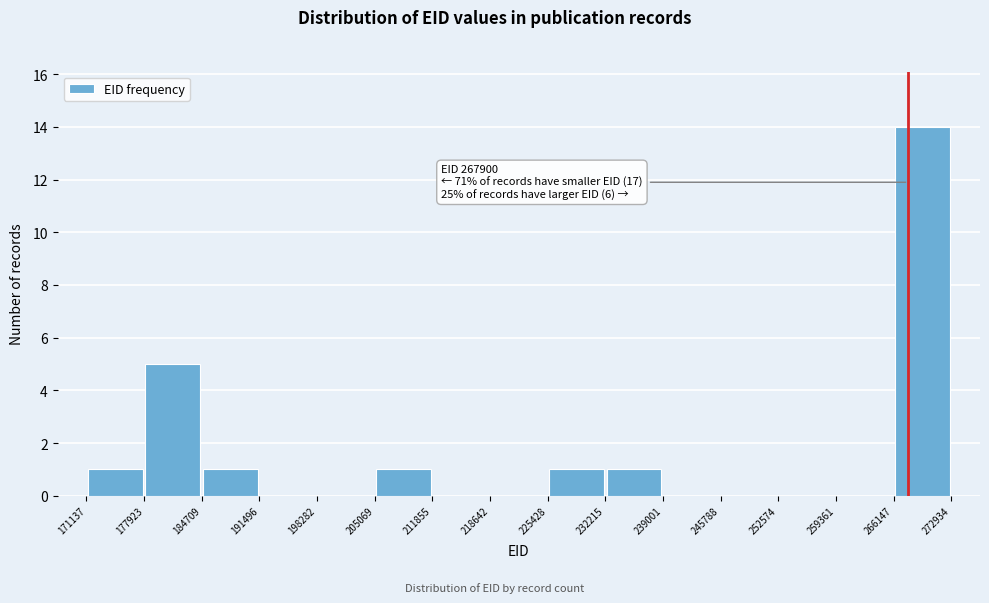

Over which range of the x-axis is the bar tallest?

266147 to 272934